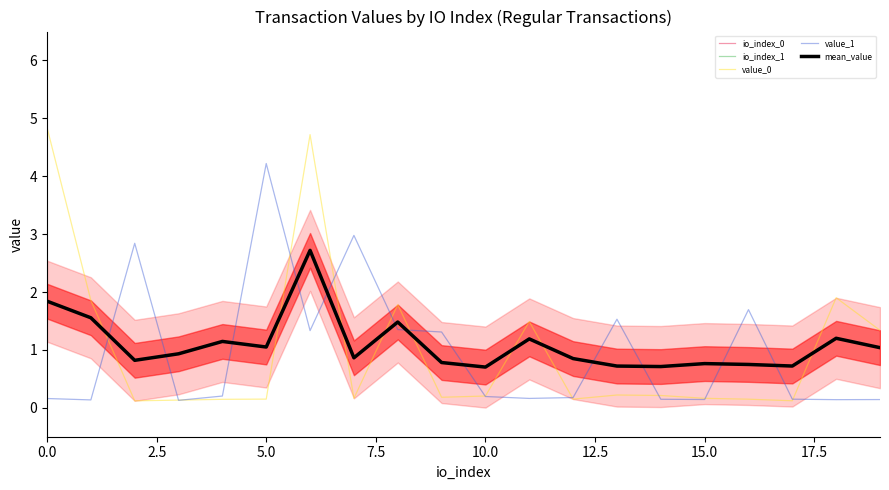

Which series ends up on top after the final intersection of value_0 and value_1?

value_0